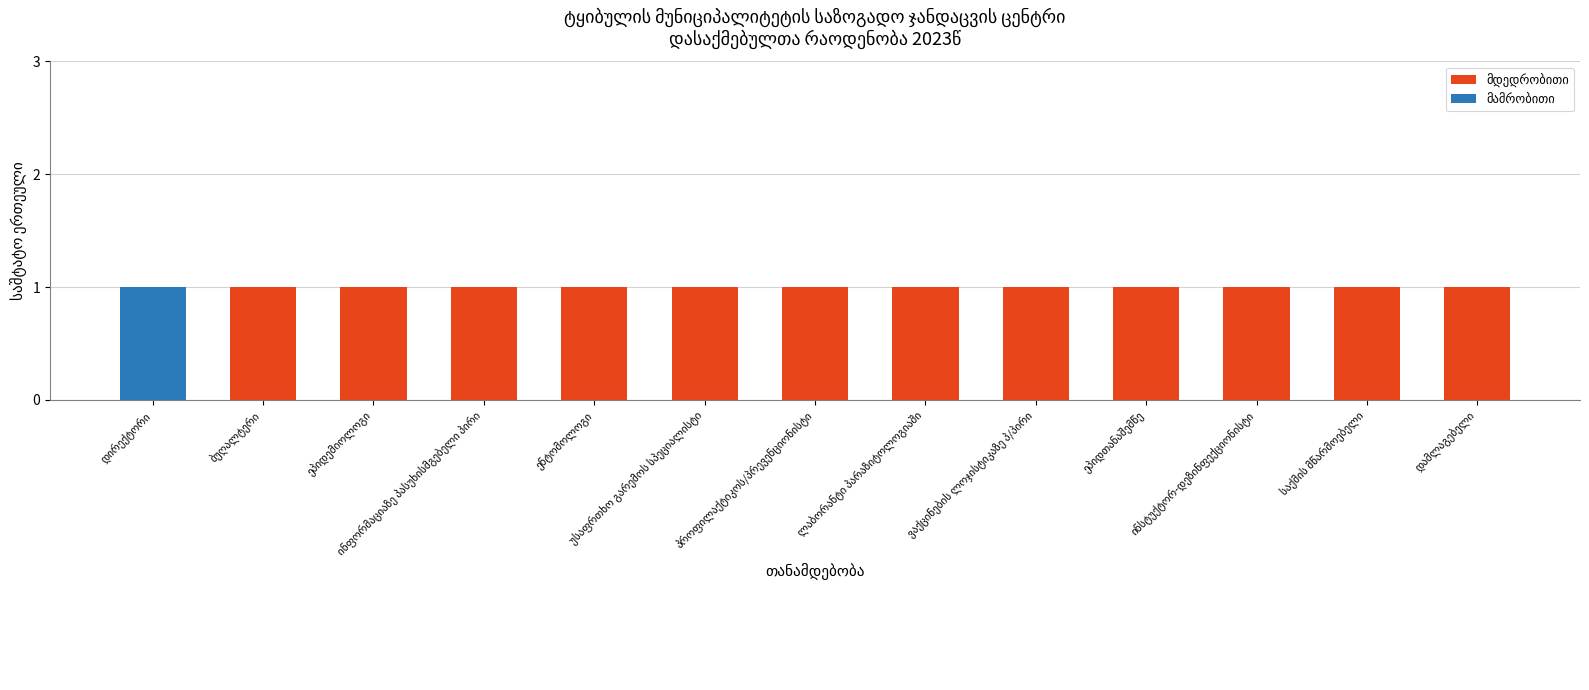

Are the bars grouped side by side (vs. stacked)?

No